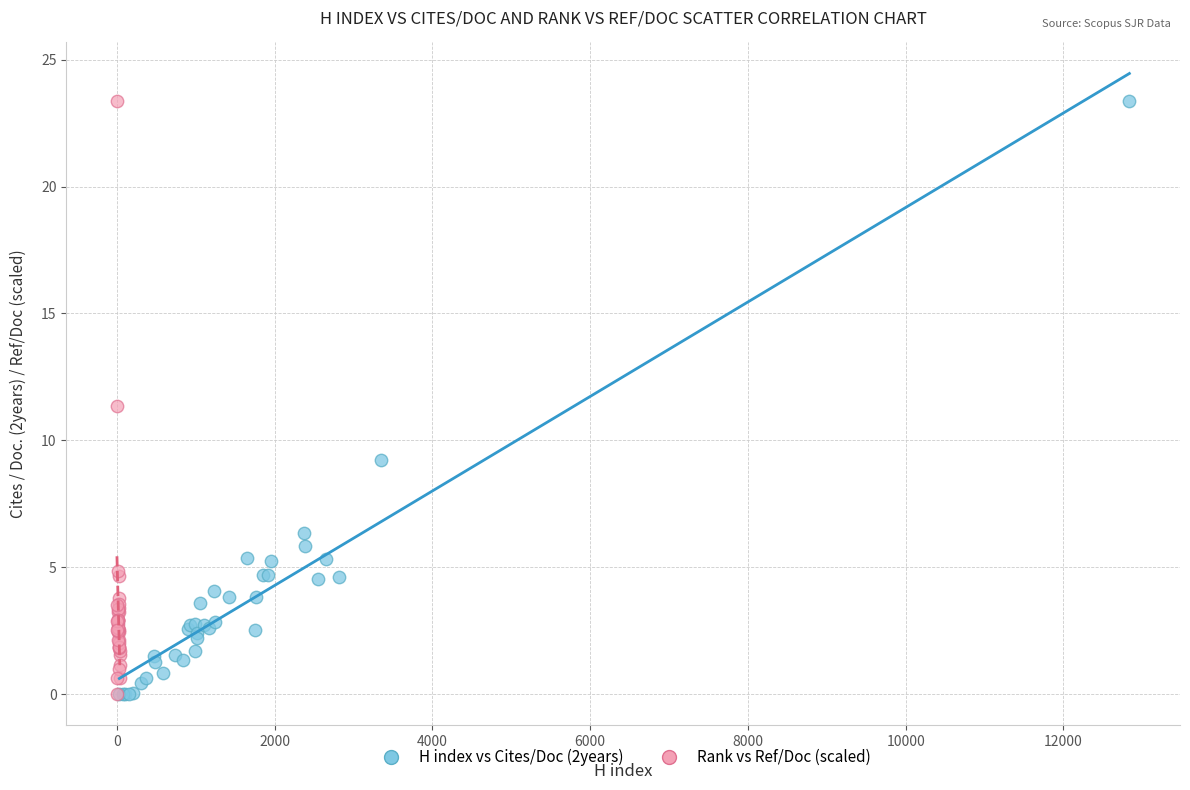

What are all the series names shown in the legend?

H index vs Cites/Doc (2years), Rank vs Ref/Doc (scaled)